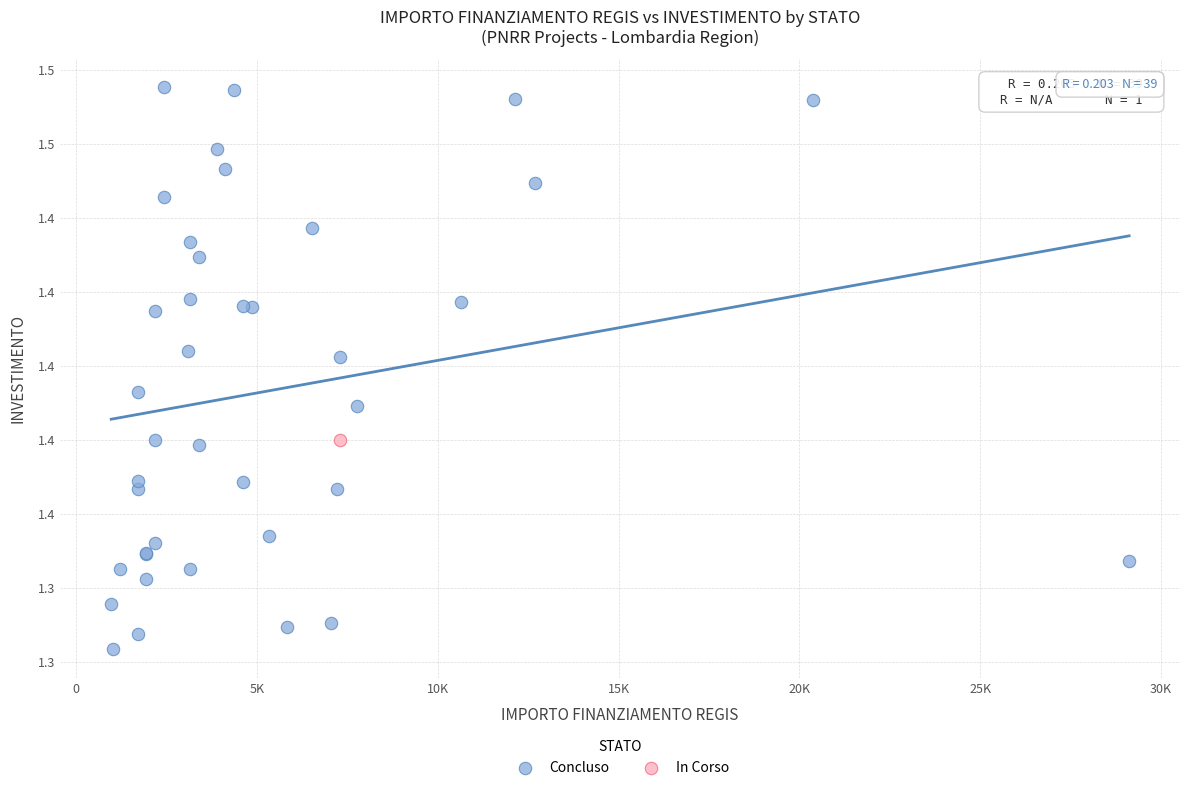

What are all the series names shown in the legend?

Concluso, In Corso